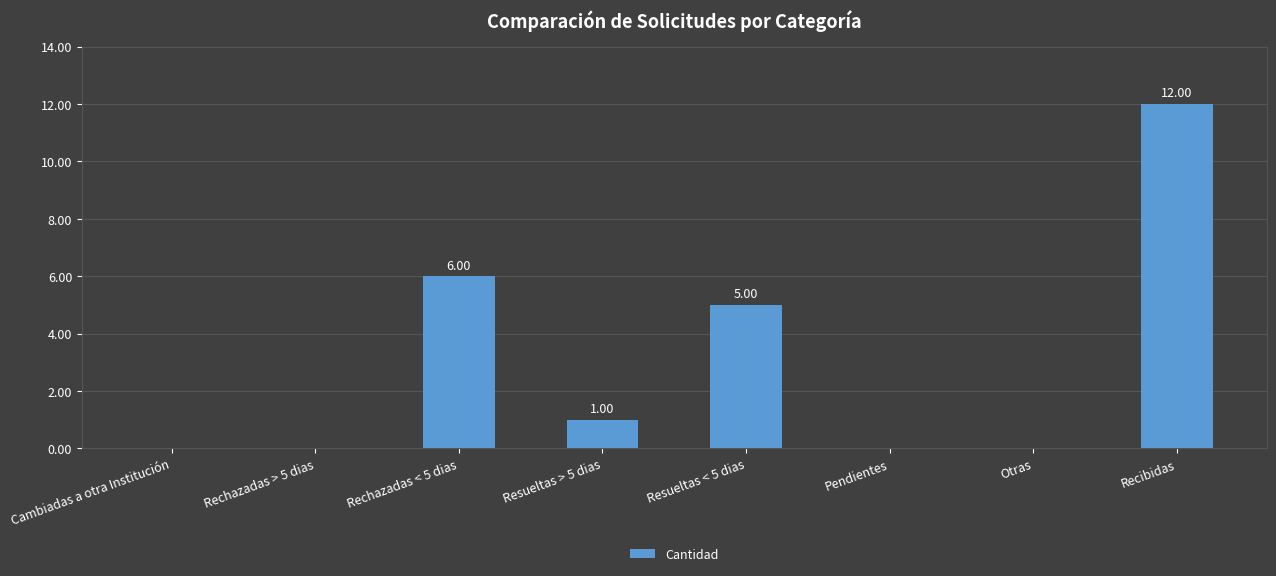

The value at Recibidas is 19. True or false?

False